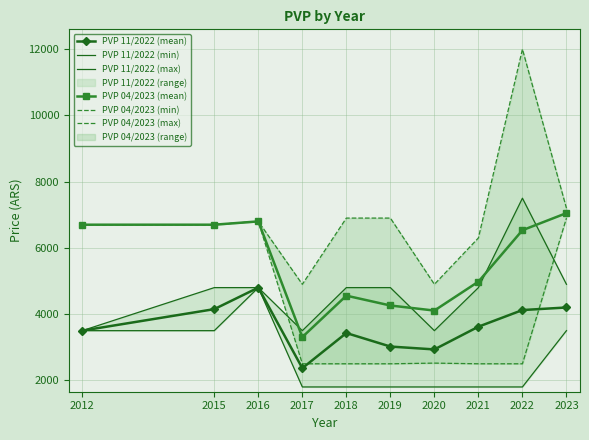

Reading left to right, transcribe all the data shown in this chart.

PVP 11/2022 (mean): 2012=3500.0	2015=4150.0	2016=4800.0	2017=2366.7	2018=3428.6	2019=3020.0	2020=2933.3	2021=3620.0	2022=4122.2	2023=4200.0
PVP 11/2022 (min): 2012=3500.0	2015=3500.0	2016=4800.0	2017=1800.0	2018=1800.0	2019=1800.0	2020=1800.0	2021=1800.0	2022=1800.0	2023=3500.0
PVP 11/2022 (max): 2012=3500.0	2015=4800.0	2016=4800.0	2017=3500.0	2018=4800.0	2019=4800.0	2020=3500.0	2021=4800.0	2022=7500.0	2023=4900.0
PVP 04/2023 (mean): 2012=6700.0	2015=6700.0	2016=6800.0	2017=3306.7	2018=4557.1	2019=4260.0	2020=4106.7	2021=4980.0	2022=6533.3	2023=7050.0
PVP 04/2023 (min): 2012=6700.0	2015=6700.0	2016=6800.0	2017=2500.0	2018=2500.0	2019=2500.0	2020=2520.0	2021=2500.0	2022=2500.0	2023=6900.0
PVP 04/2023 (max): 2012=6700.0	2015=6700.0	2016=6800.0	2017=4900.0	2018=6900.0	2019=6900.0	2020=4900.0	2021=6300.0	2022=12000.0	2023=7200.0